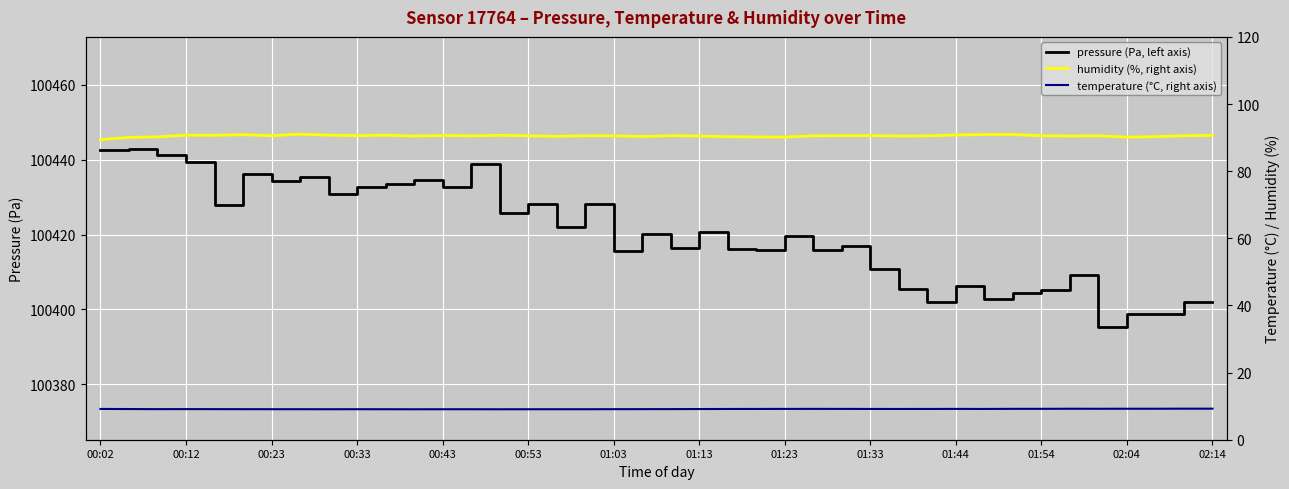

At which category does humidity reach its first local peak?

00:12